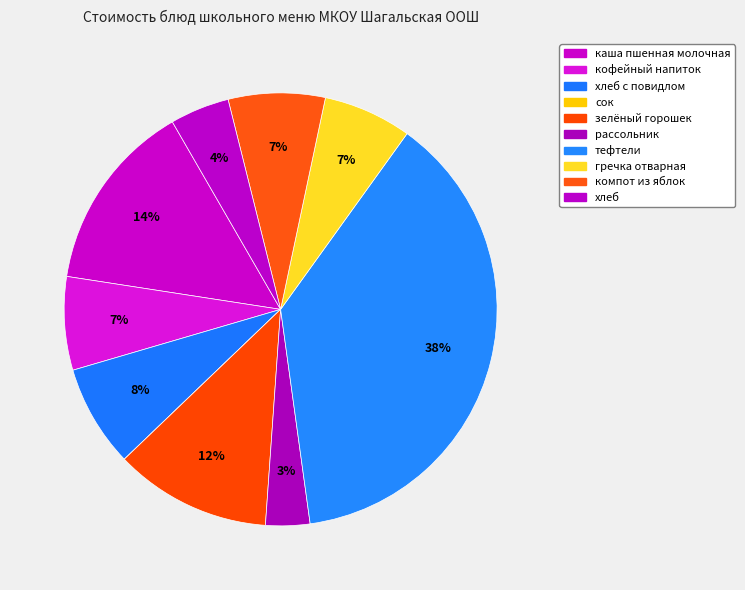

Is хлеб the majority of the pie?

No